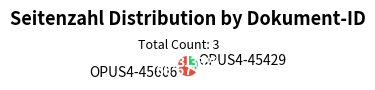

How many segments does this pie chart have?

2